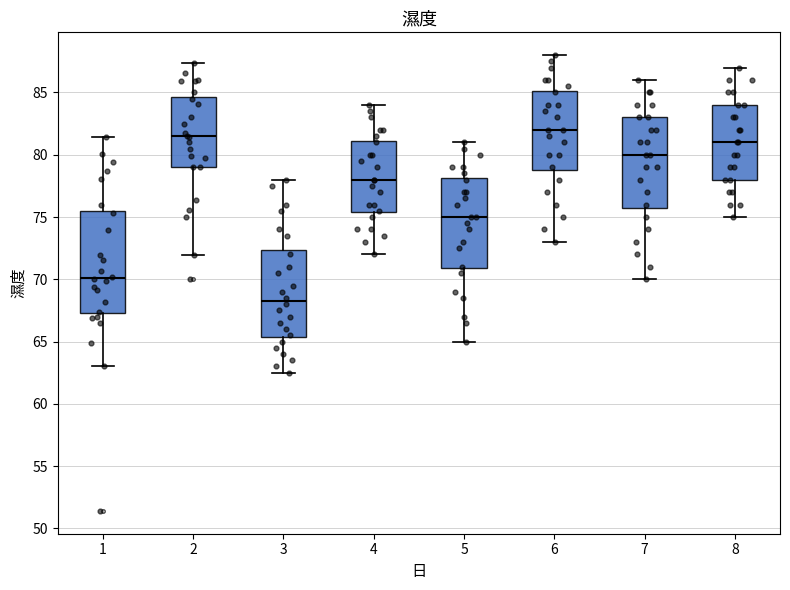

Reading left to right, read every box against the y-axis: the position of its median line, the range the box covers, and the ends of its whiskers. The values are not printed on the chart, so give them approximately, as read against the axis.

1: median 70.0, box 67.5 to 75.5, whiskers 63.0 to 81.5
2: median 81.5, box 79.0 to 84.5, whiskers 72.0 to 87.5
3: median 68.5, box 65.5 to 72.5, whiskers 62.5 to 78.0
4: median 78.0, box 75.5 to 81.0, whiskers 72.0 to 84.0
5: median 75.0, box 71.0 to 78.0, whiskers 65.0 to 81.0
6: median 82.0, box 79.0 to 85.0, whiskers 73.0 to 88.0
7: median 80.0, box 76.0 to 83.0, whiskers 70.0 to 86.0
8: median 81.0, box 78.0 to 84.0, whiskers 75.0 to 87.0